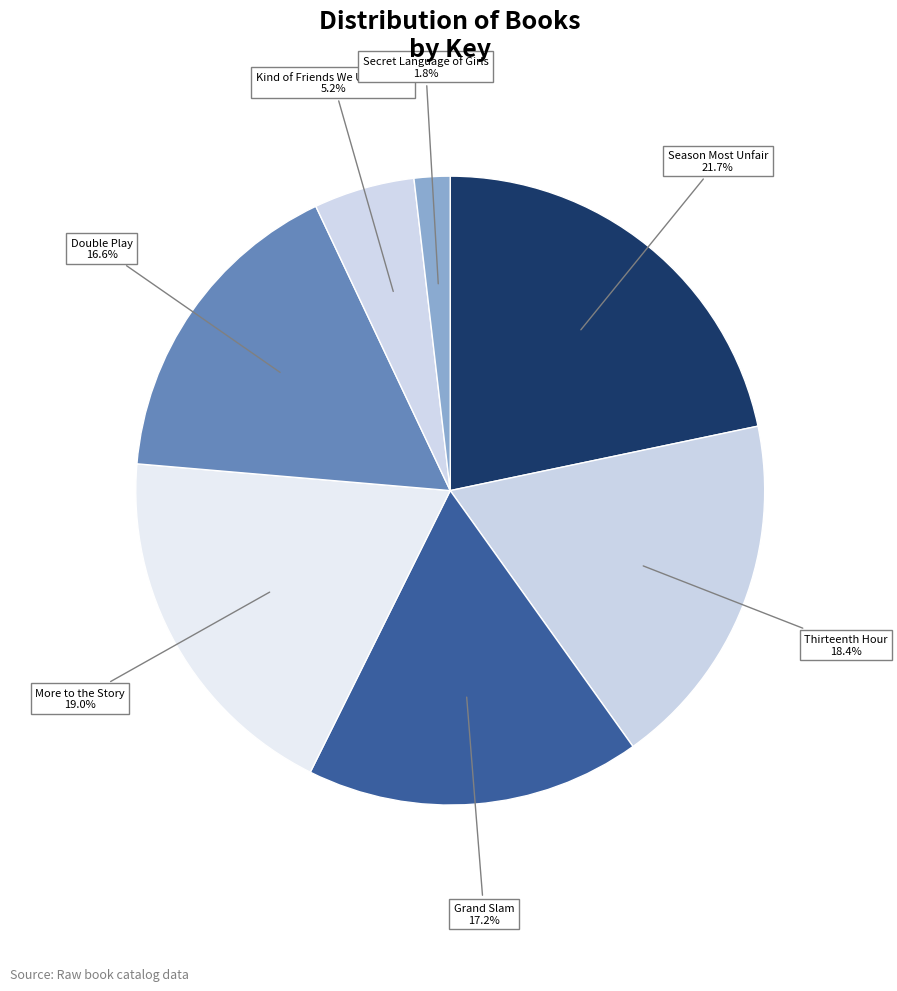

What percentage is the Thirteenth Hour slice, to the nearest percent?

18%